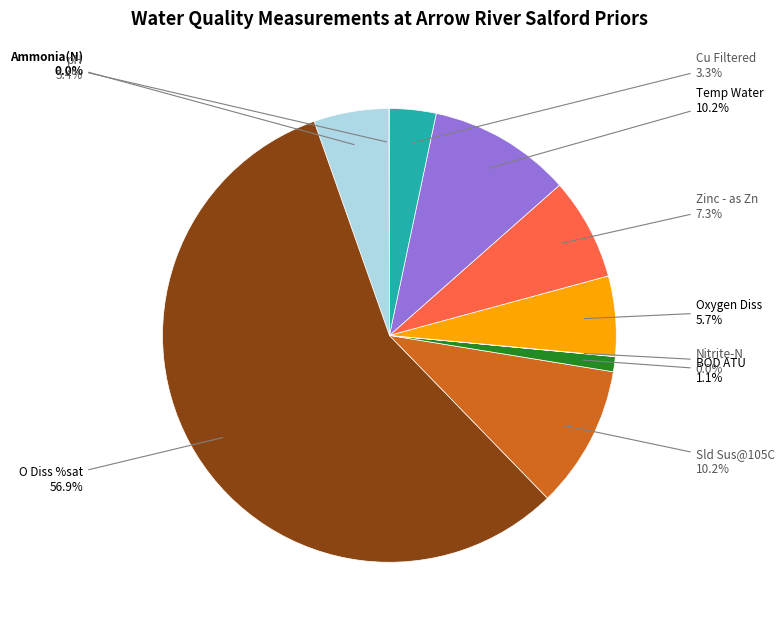

Is there any slice that represents more than half of the pie?

Yes